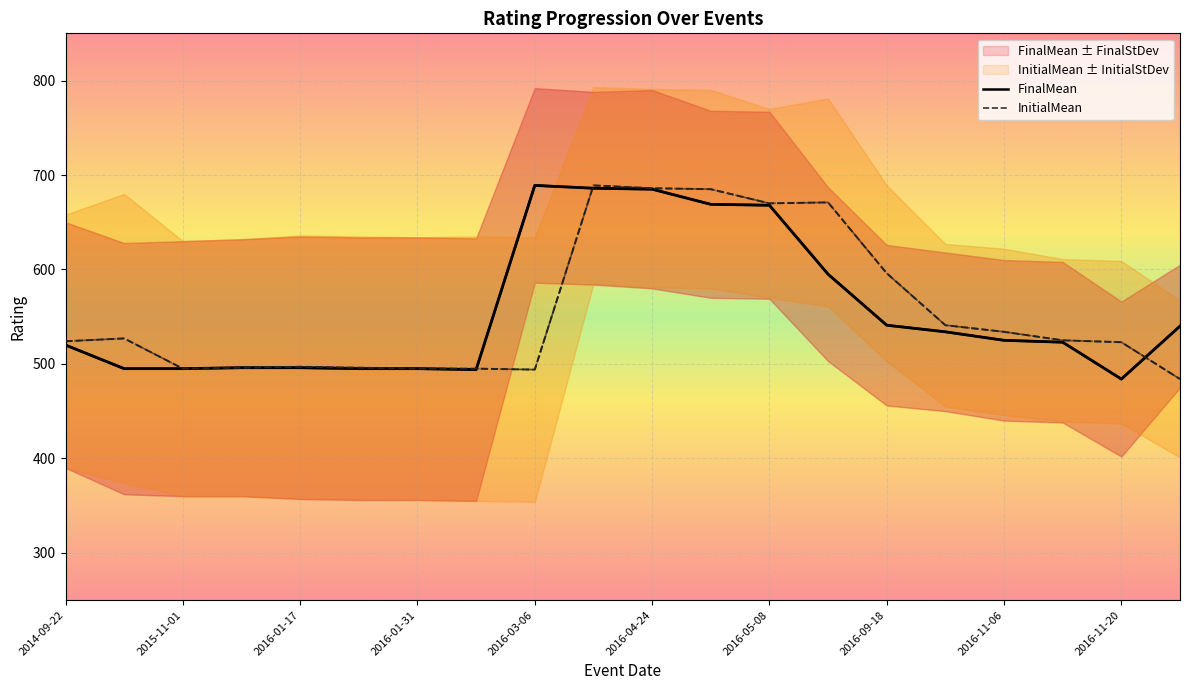

What is the maximum value for InitialMean?

689